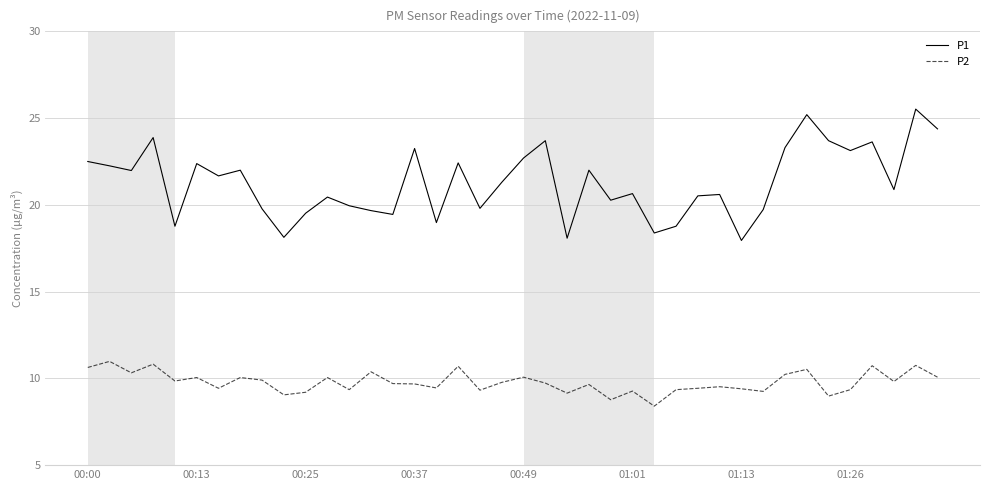

Is this an area chart (filled region under the line)?

No